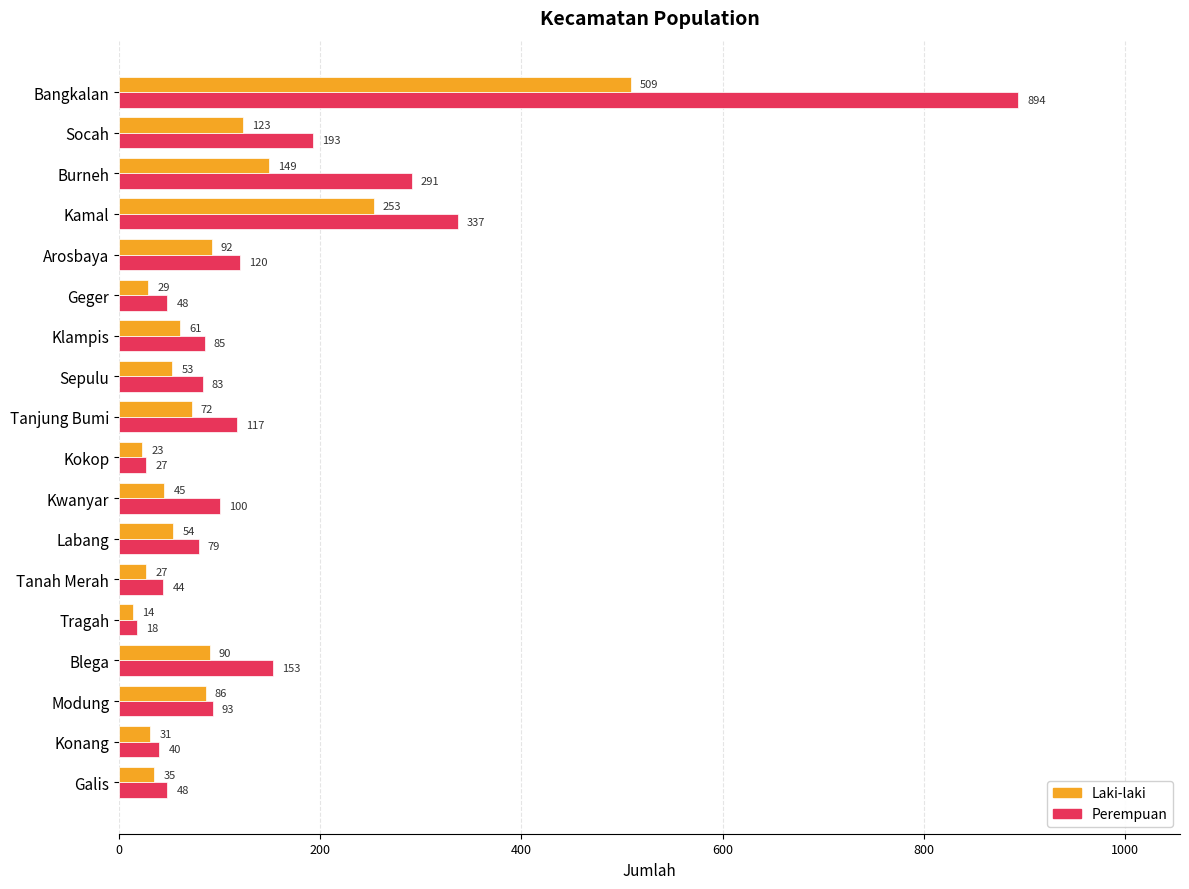

How many values in the Laki-laki series are below 61?

9